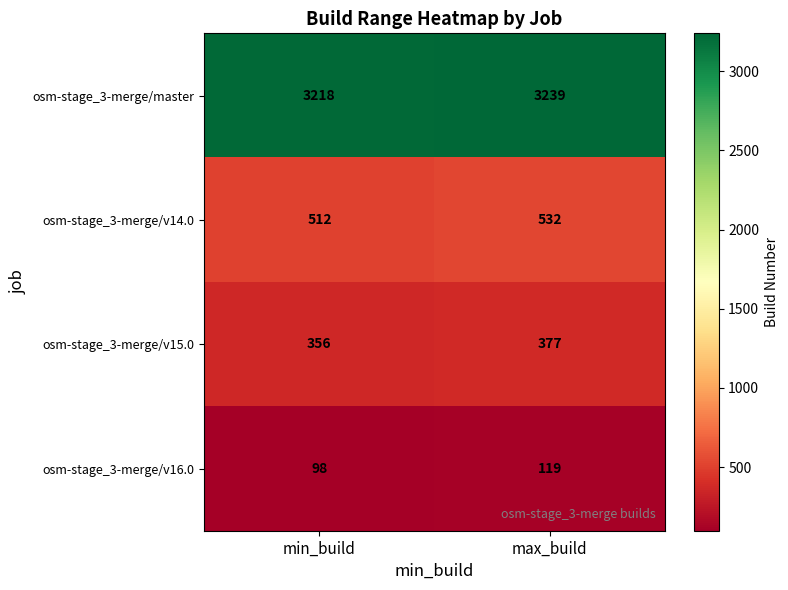

Where is osm-stage_3-merge/v14.0 nearest to the value 522?

min_build